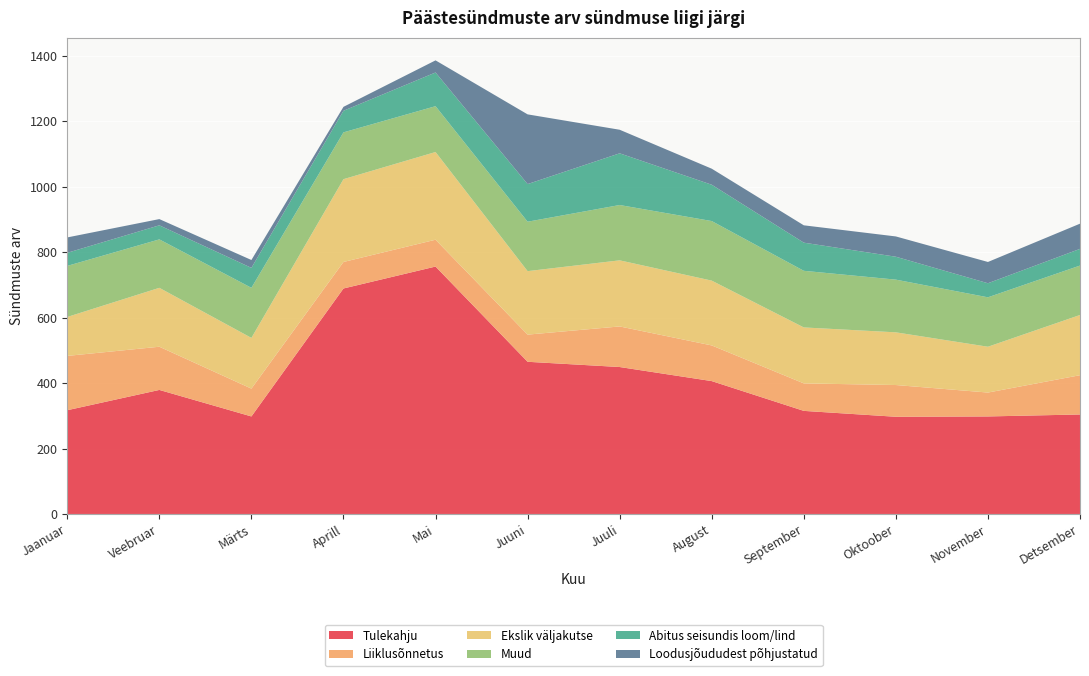

Reading right to left, what are all the values shown in this chart?

Tulekahju: 304	298	297	315	406	449	465	756	689	298	379	317
Liiklusõnnetus: 120	73	97	84	109	124	83	82	81	85	132	166
Ekslik väljakutse: 184	140	161	171	198	202	194	268	253	155	180	119
Muud: 151	151	161	173	182	169	151	140	143	153	148	156
Abitus seisundis loom/lind: 51	43	70	86	111	158	115	103	66	61	43	40
Loodusjõududest põhjustatud: 77	65	62	53	49	72	213	37	12	24	19	47